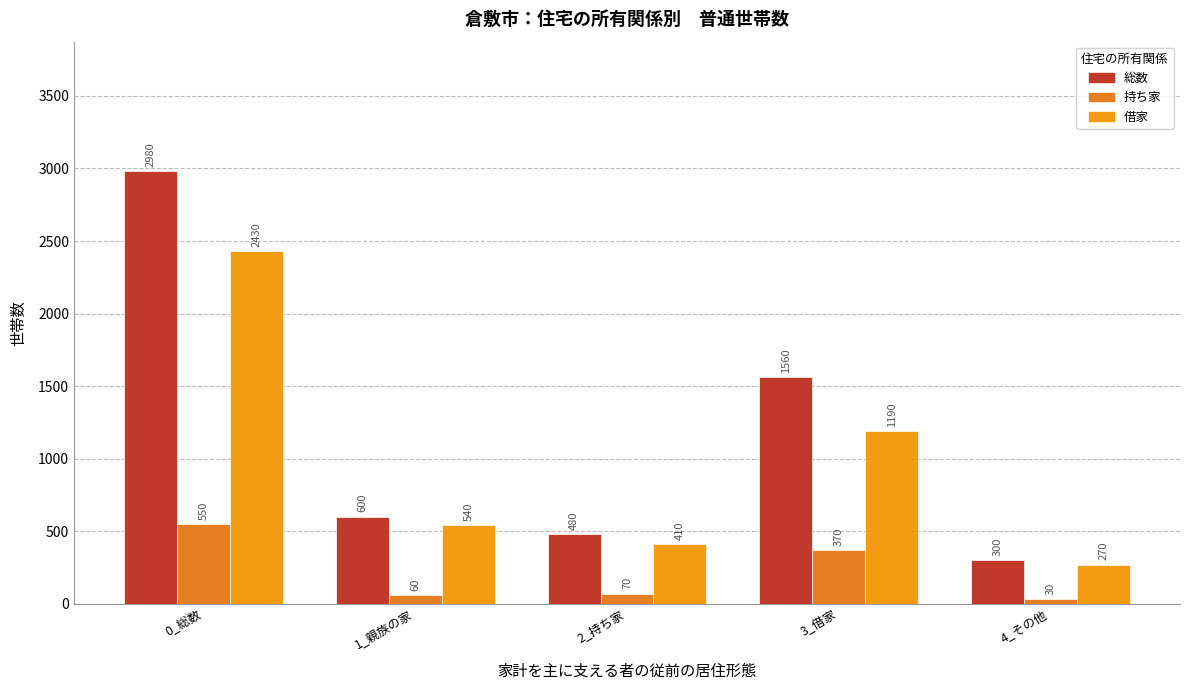

Which series has the largest total across all categories?

総数